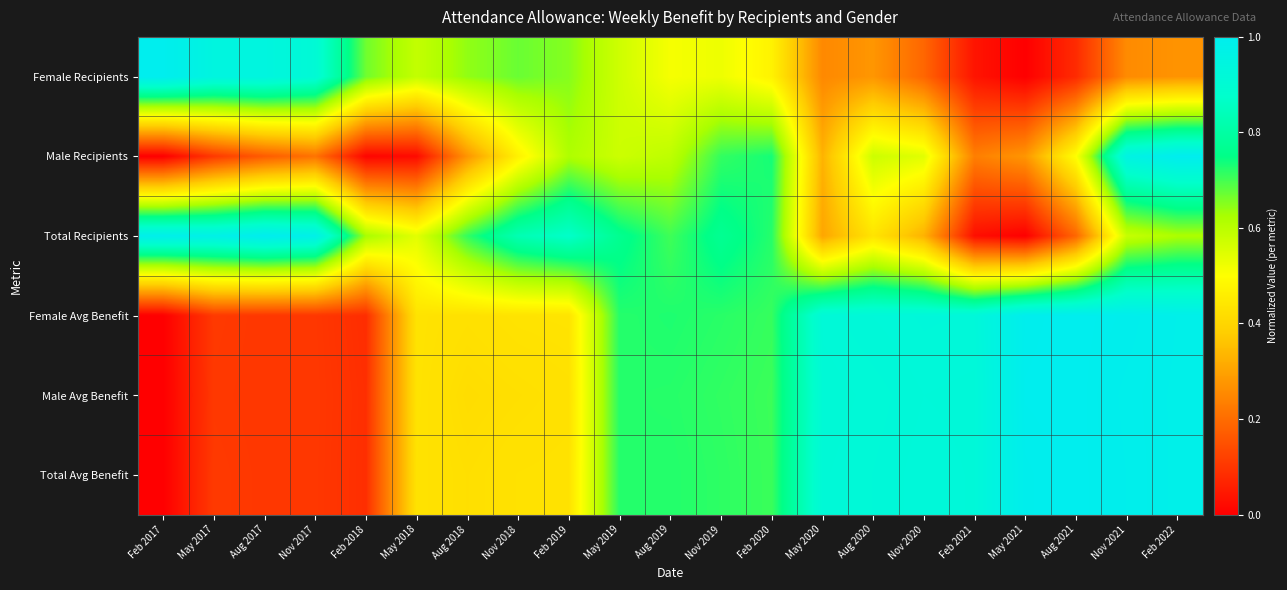

At Nov 2020, list the series in order from smallest to largest.

Female Recipients, Total Recipients, Male Recipients, Male Avg Benefit, Total Avg Benefit, Female Avg Benefit